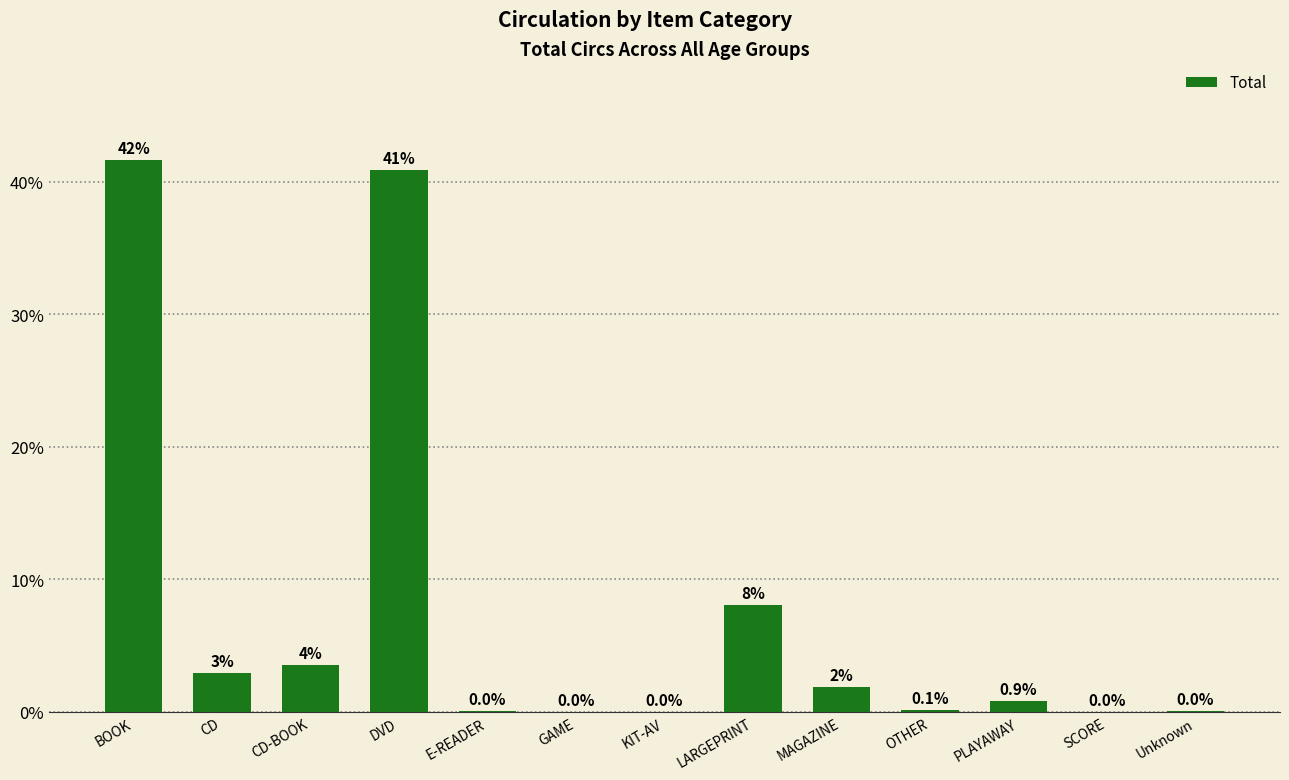

What is the sum of all values?

100.0